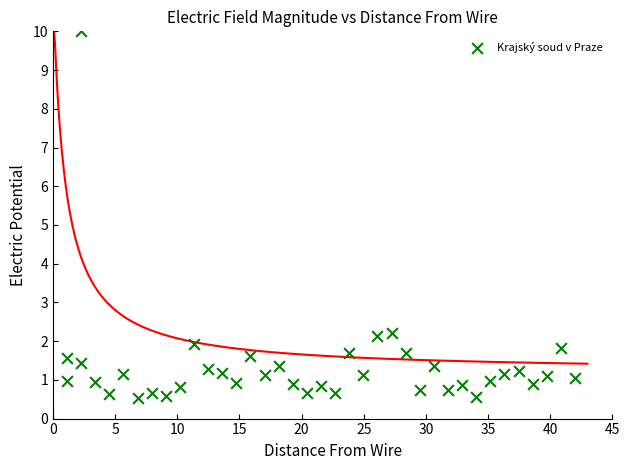

What is the range of Y values (max minus min)?

9.5